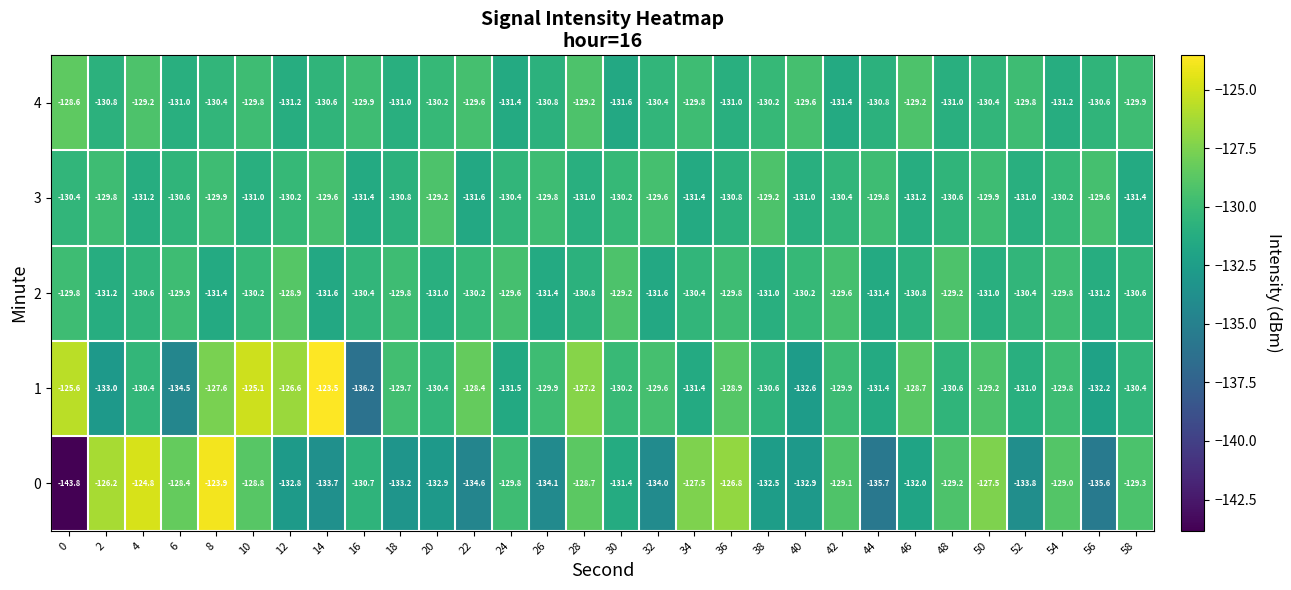

What is the average value of the 0 series?

-131.1